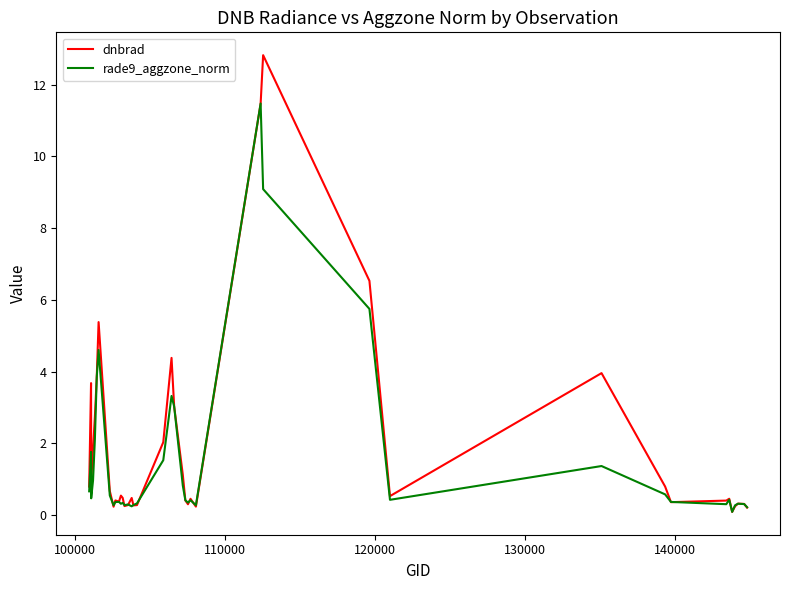

Which series has the widest spread of values?

dnbrad